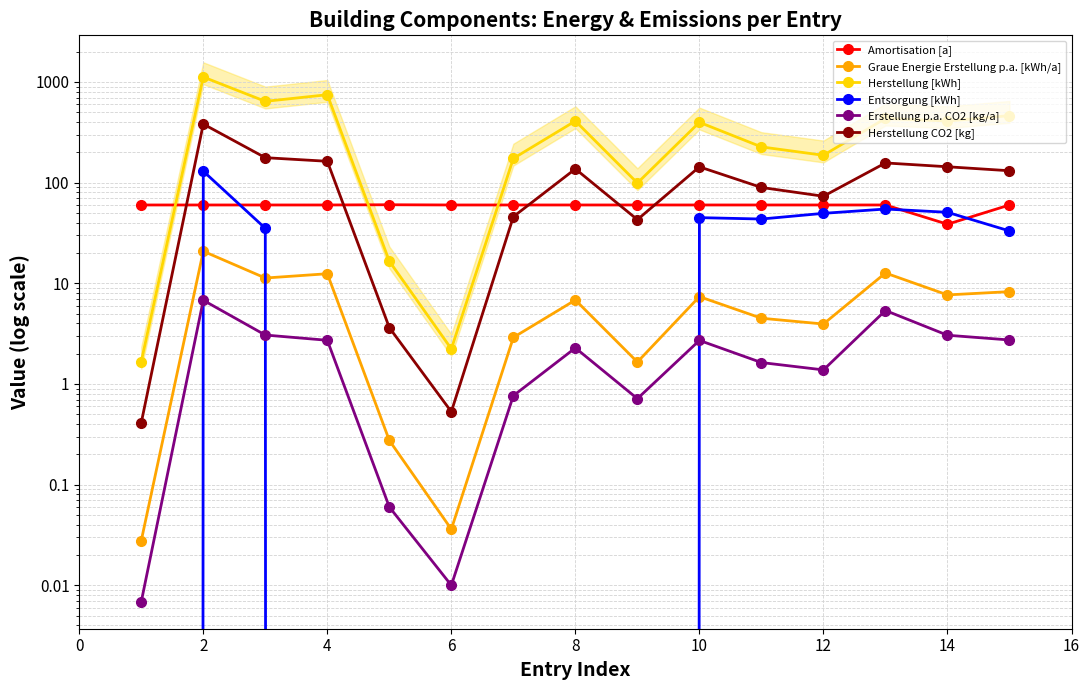

In Amortisation [a], how many points are higher than both neighbors (excluding endpoints)?

1